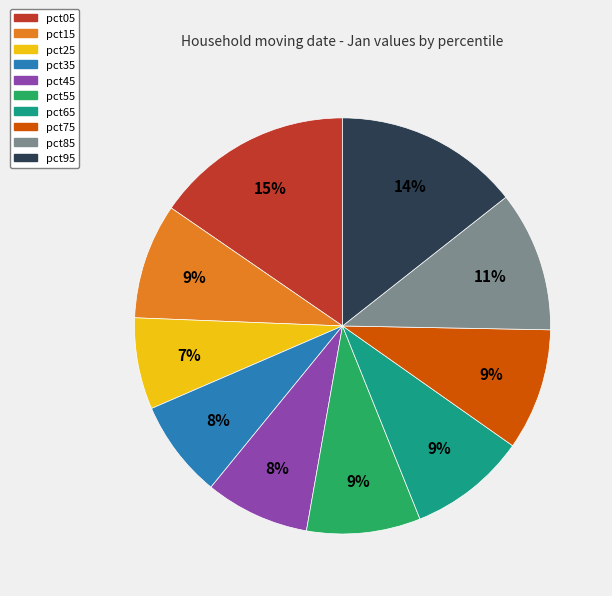

Is there any slice that represents more than half of the pie?

No